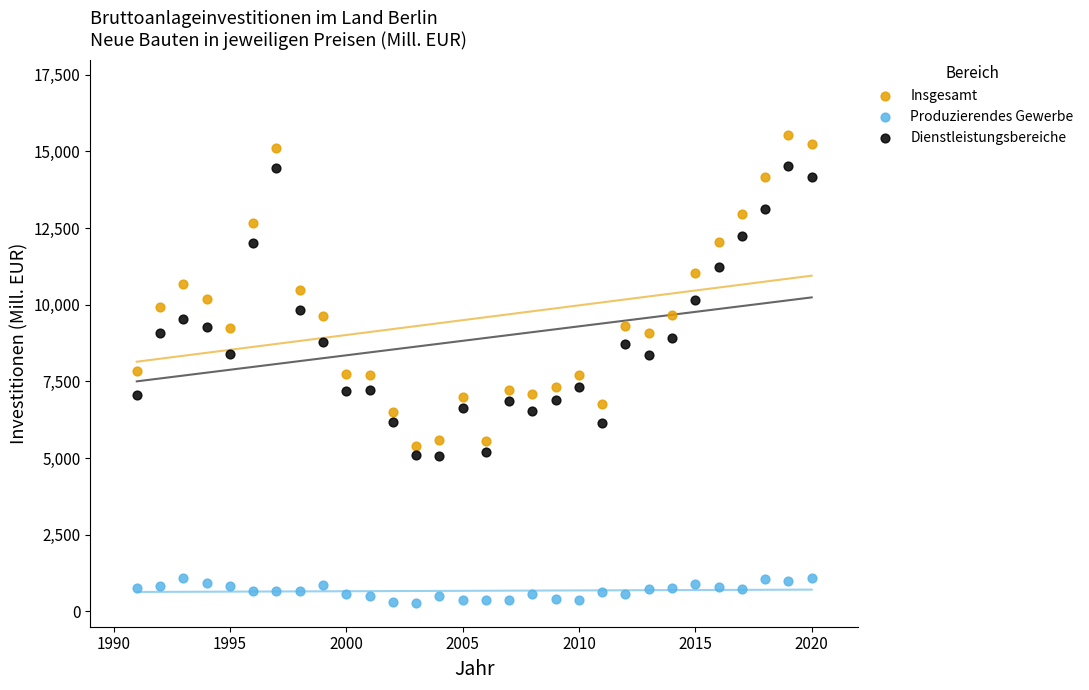

Which series reaches the maximum Y coordinate?

Insgesamt